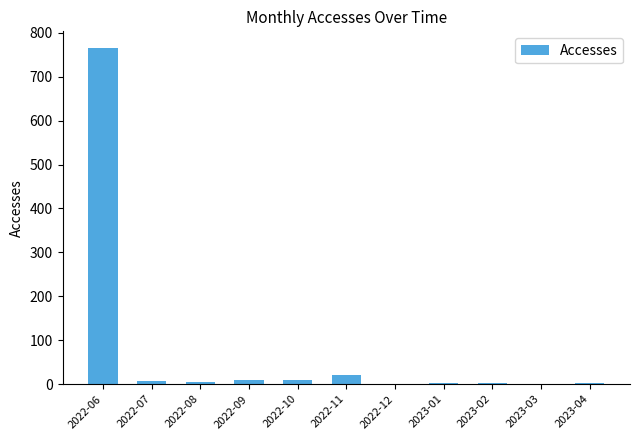

True or false: the data shows 10 at 2022-09.

True